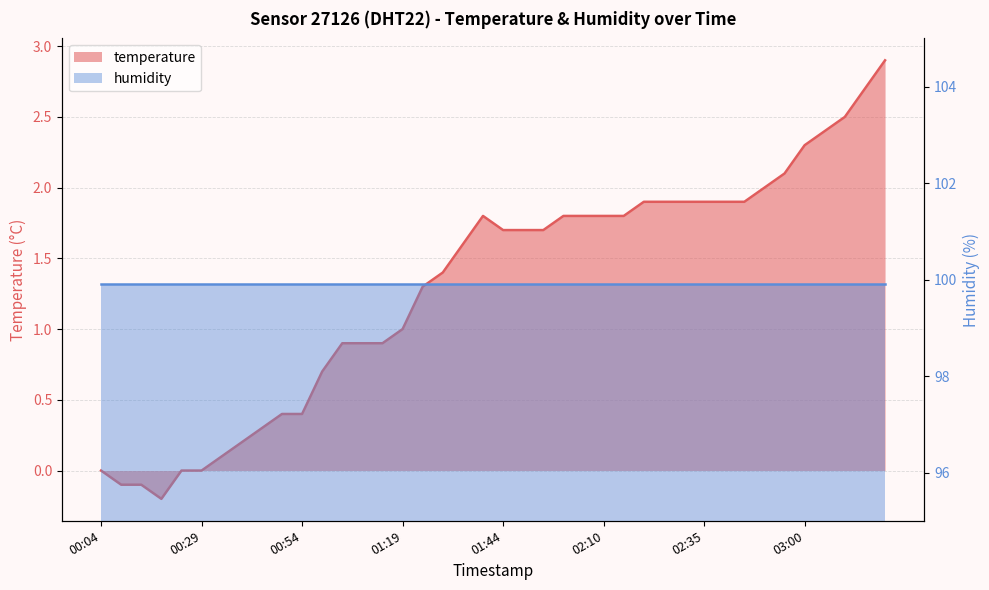

How many points are lower than both their immediate neighbors (excluding endpoints)?

1